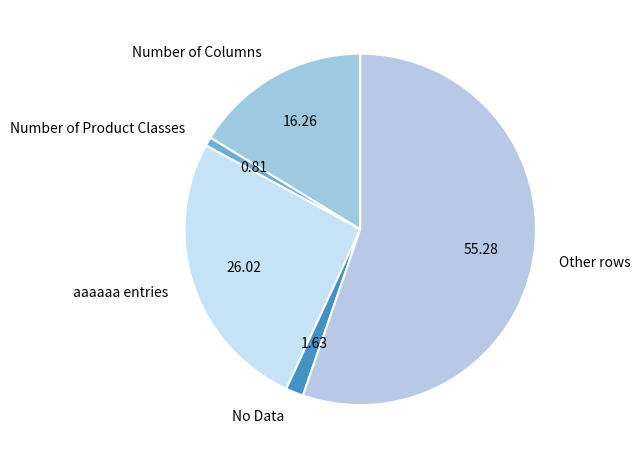

Rank the categories by value from highest to lowest.

Other rows, aaaaaa entries, Number of Columns, No Data, Number of Product Classes